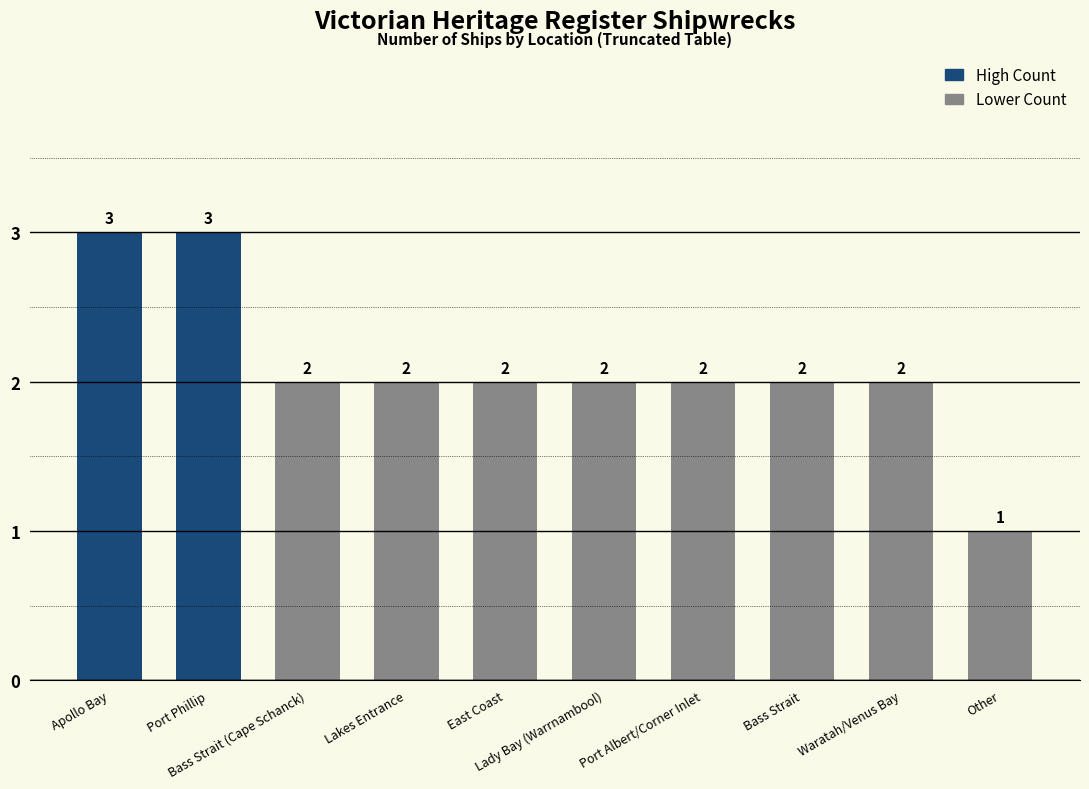

Count the values in the range 2 to 3.

9